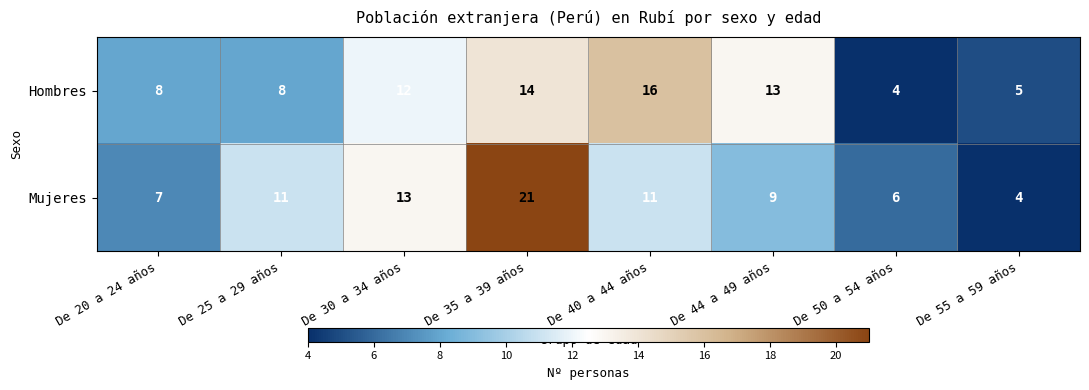

Count the number of data series in this chart.

2